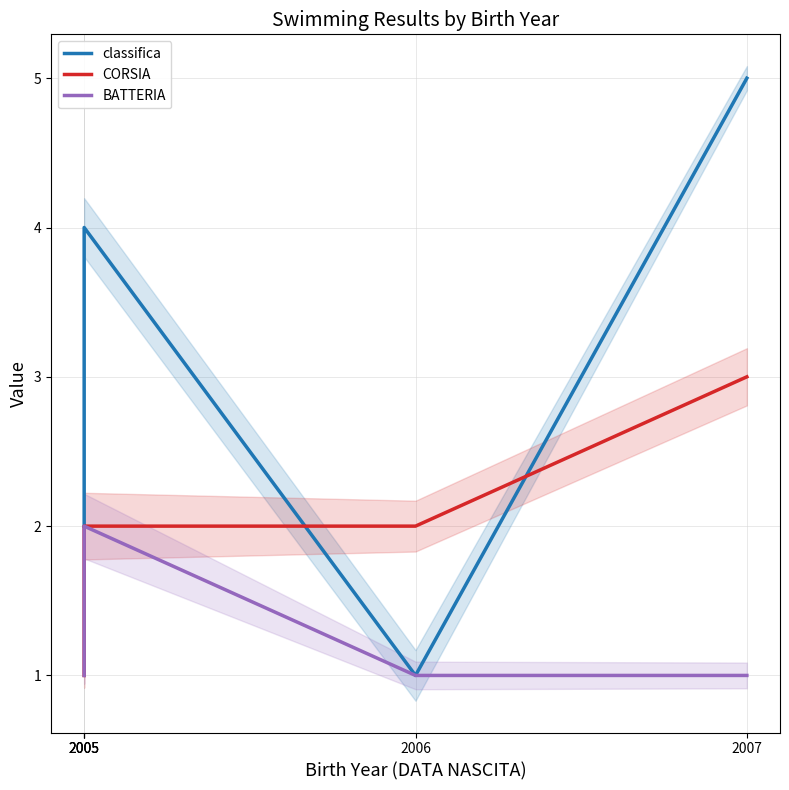

What is the sum of all classifica values?

15